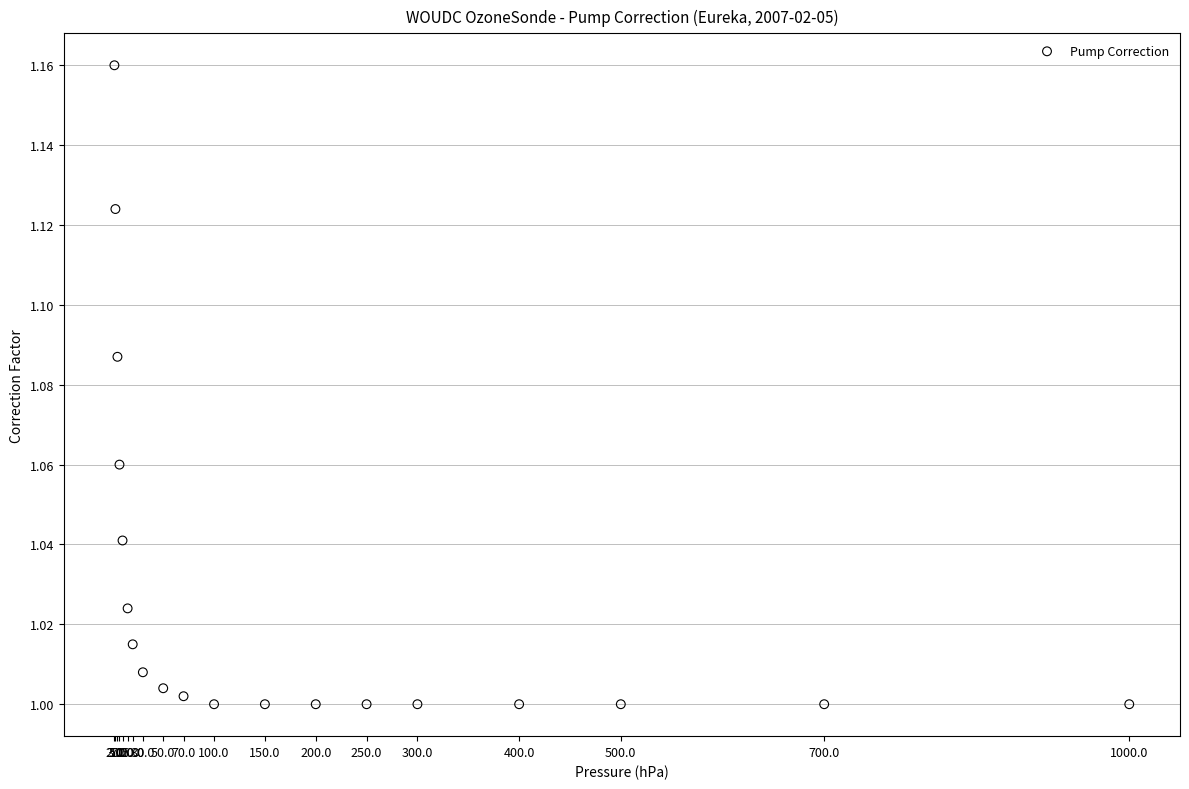

What is the range of X values (max minus min)?

998.0